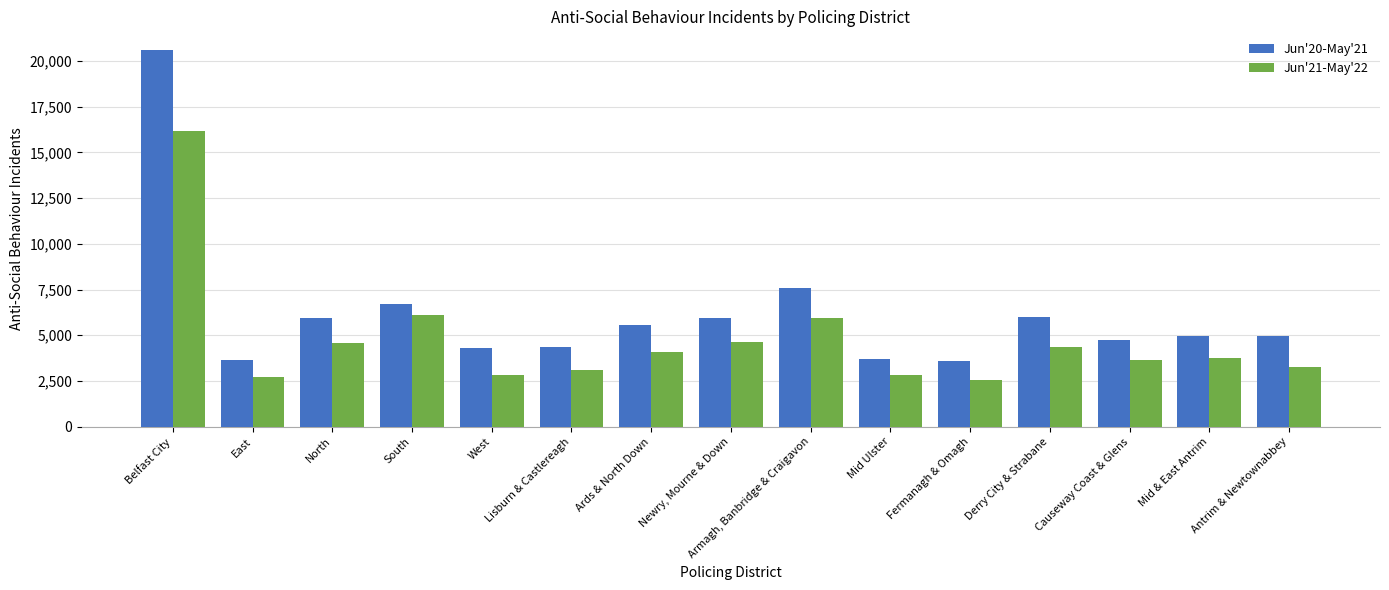

Where does the Jun'21-May'22 series first go above 3744?

Belfast City